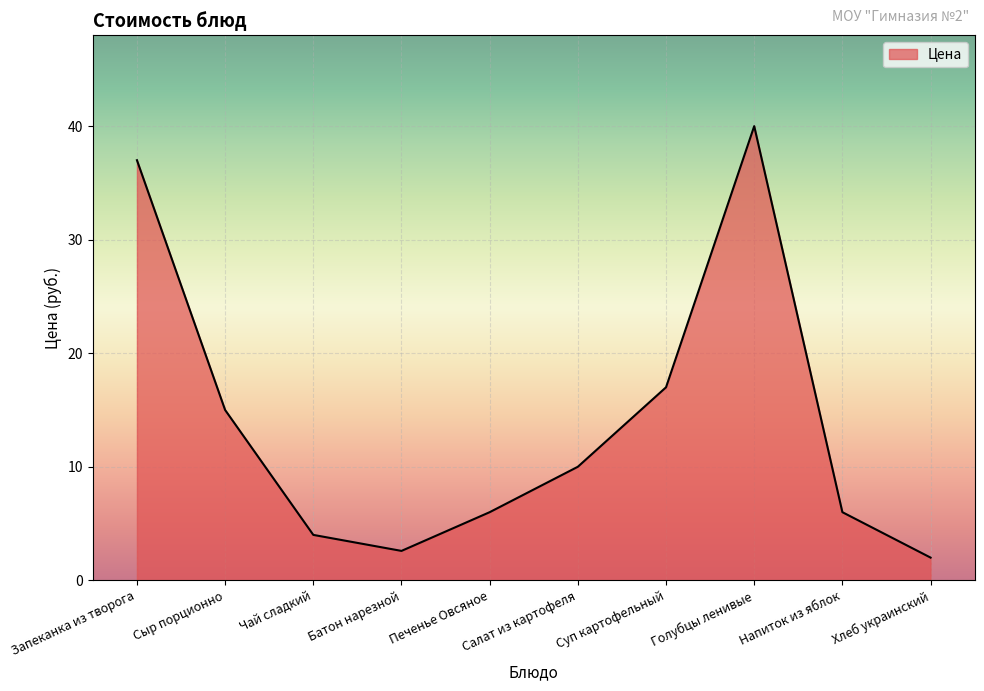

What is the difference between the values at Запеканка из творога and Салат из картофеля?

27.0